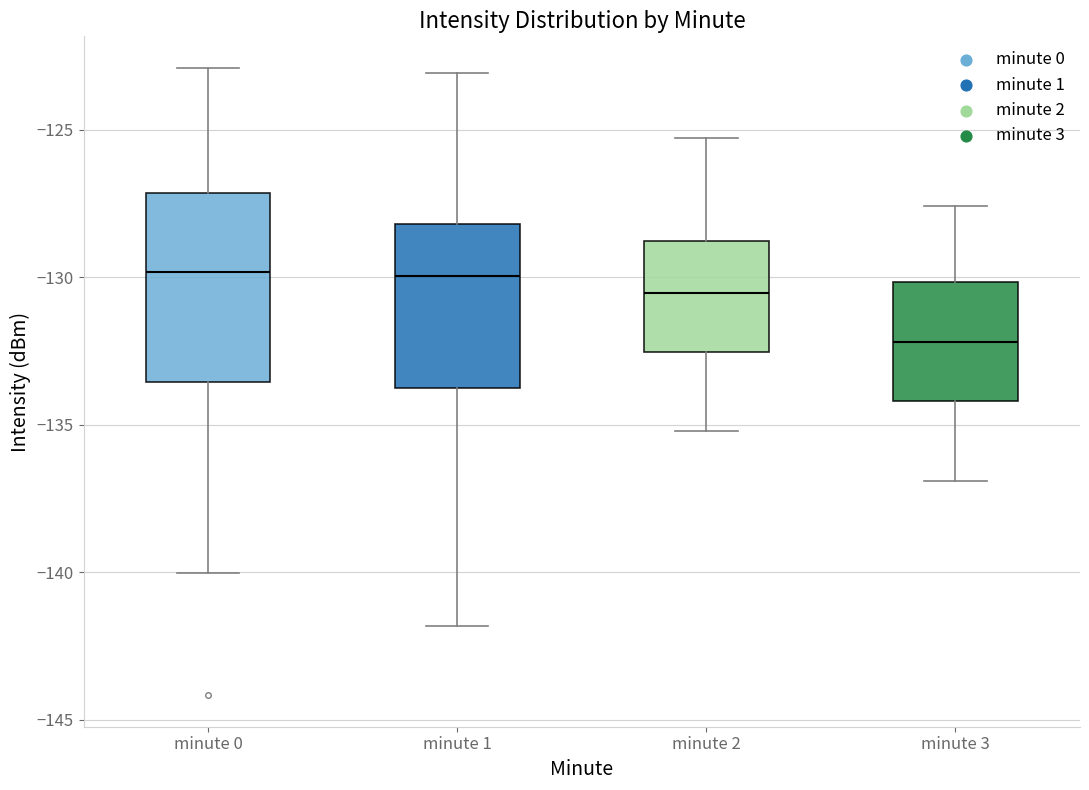

Where does the median line of the box for minute 0 sit on the y-axis? The values are not printed on the chart, so give them approximately, as read against the axis.

-130.0